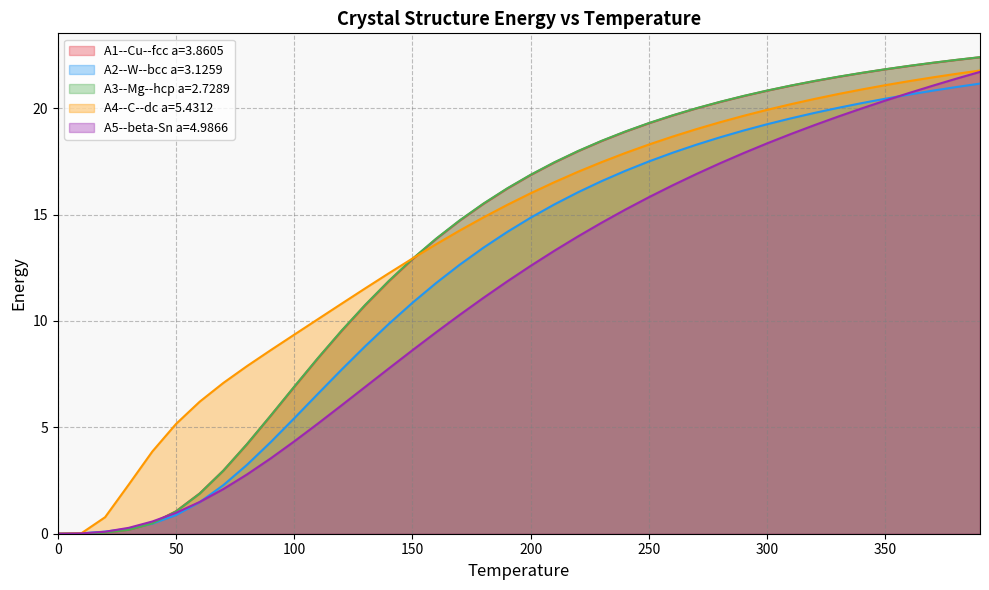

Reading right to left, what are all the values shown in this chart?

A1--Cu--fcc a=3.8605: 22.4	22.3	22.1	22.0	21.8	21.7	21.5	21.3	21.1	20.8	20.6	20.3	20.0	19.7	19.3	18.9	18.5	18.0	17.4	16.9	16.2	15.5	14.7	13.9	12.9	11.9	10.7	9.5	8.2	6.9	5.5	4.2	3.0	1.9	1.1	0.5	0.2	0.1	0.0	0.0
A2--W--bcc a=3.1259: 21.2	21.0	20.8	20.6	20.5	20.2	20.0	19.8	19.5	19.3	19.0	18.6	18.3	17.9	17.5	17.1	16.6	16.1	15.5	14.9	14.2	13.4	12.6	11.8	10.9	9.9	8.8	7.7	6.6	5.4	4.3	3.2	2.3	1.5	0.9	0.5	0.2	0.1	0.0	0.0
A3--Mg--hcp a=2.7289: 22.4	22.3	22.1	22.0	21.8	21.7	21.5	21.3	21.1	20.8	20.6	20.3	20.0	19.7	19.3	18.9	18.5	18.0	17.5	16.9	16.2	15.5	14.7	13.9	12.9	11.9	10.8	9.5	8.3	6.9	5.5	4.2	3.0	1.9	1.0	0.5	0.2	0.1	0.0	0.0
A4--C--dc a=5.4312: 21.8	21.6	21.5	21.3	21.1	20.9	20.7	20.4	20.2	19.9	19.6	19.3	19.0	18.7	18.3	17.9	17.5	17.0	16.5	16.0	15.5	14.9	14.3	13.6	12.9	12.2	11.5	10.8	10.1	9.4	8.6	7.9	7.1	6.2	5.2	3.9	2.3	0.8	0.0	0.0
A5--beta-Sn a=4.9866: 21.7	21.4	21.1	20.7	20.4	20.0	19.6	19.2	18.8	18.4	17.9	17.4	16.9	16.4	15.8	15.2	14.6	14.0	13.3	12.6	11.9	11.1	10.3	9.5	8.6	7.8	6.9	6.0	5.2	4.3	3.5	2.8	2.1	1.5	1.0	0.6	0.3	0.1	0.0	0.0